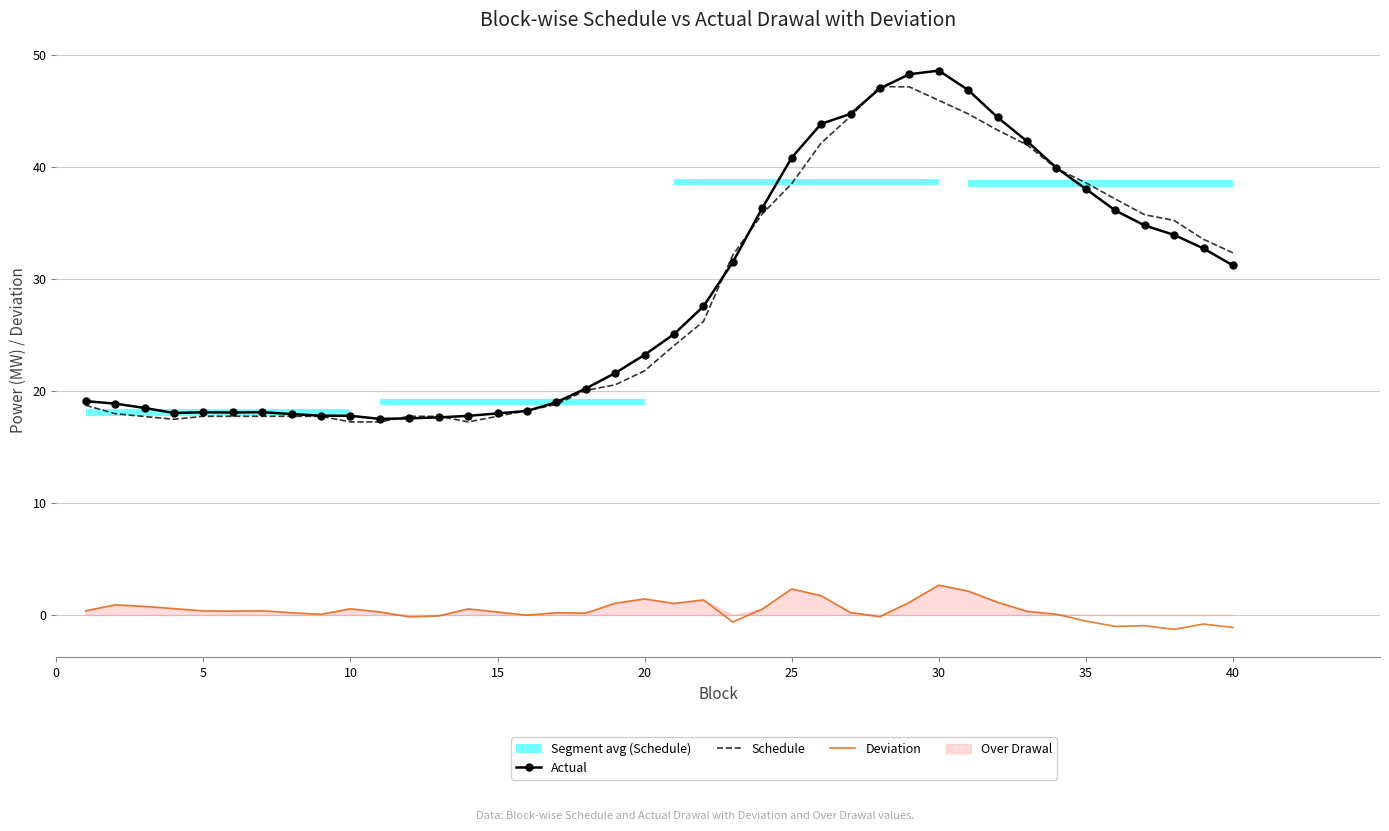

True or false: Actual has a value of 48.6 at 30.

True